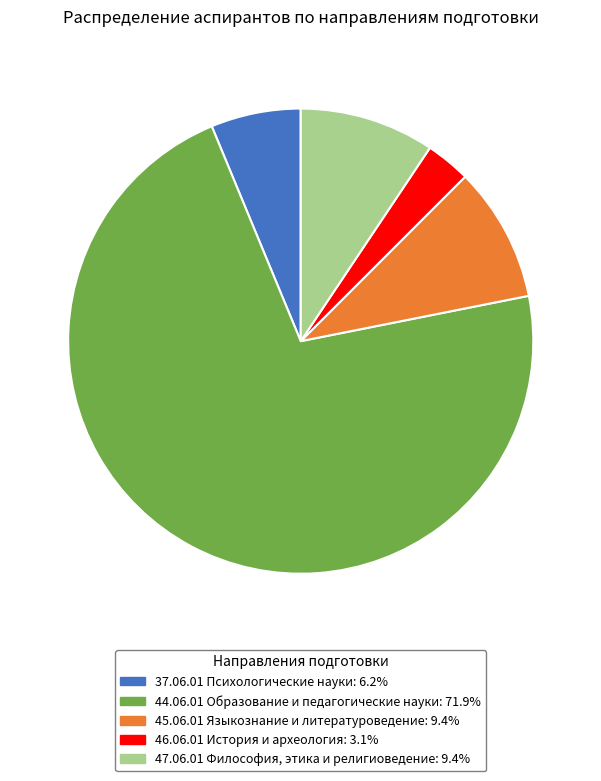

Does 44.06.01 Образование и педагогические науки represent more than half of the total?

Yes